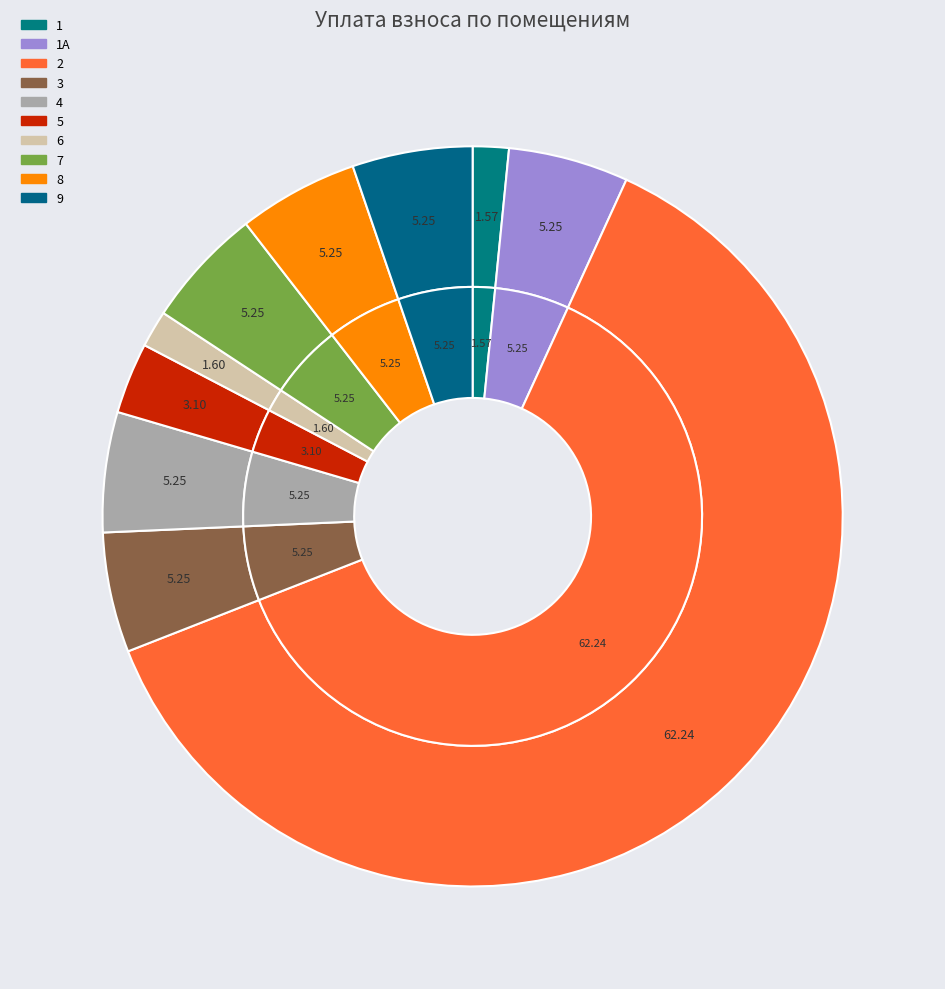

Which slice is the largest?

2